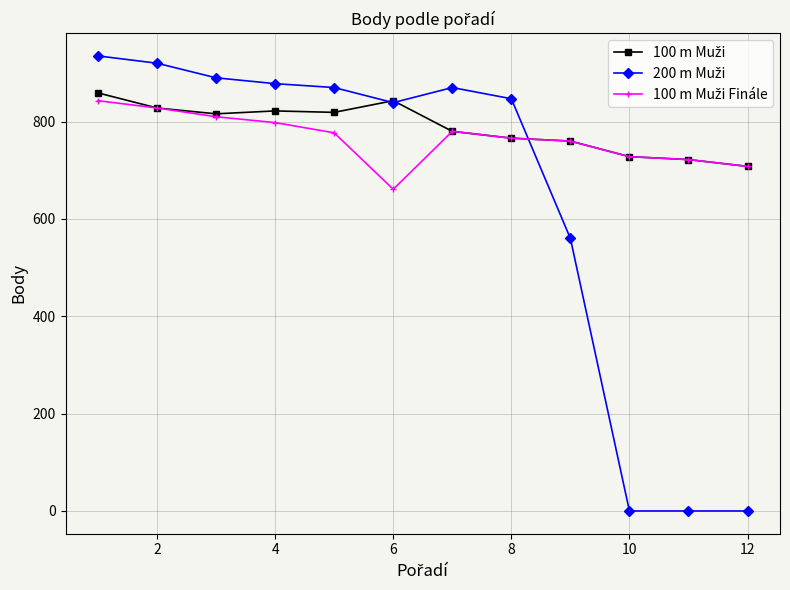

What is the maximum value shown in the chart?

935